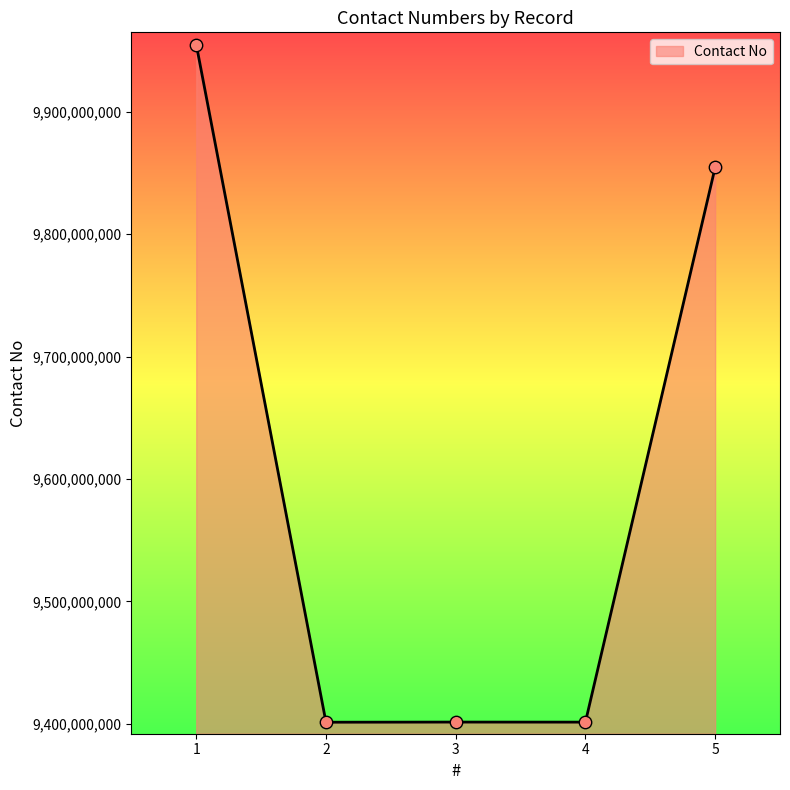

What is the change in value from 1 to 3?

-553566964